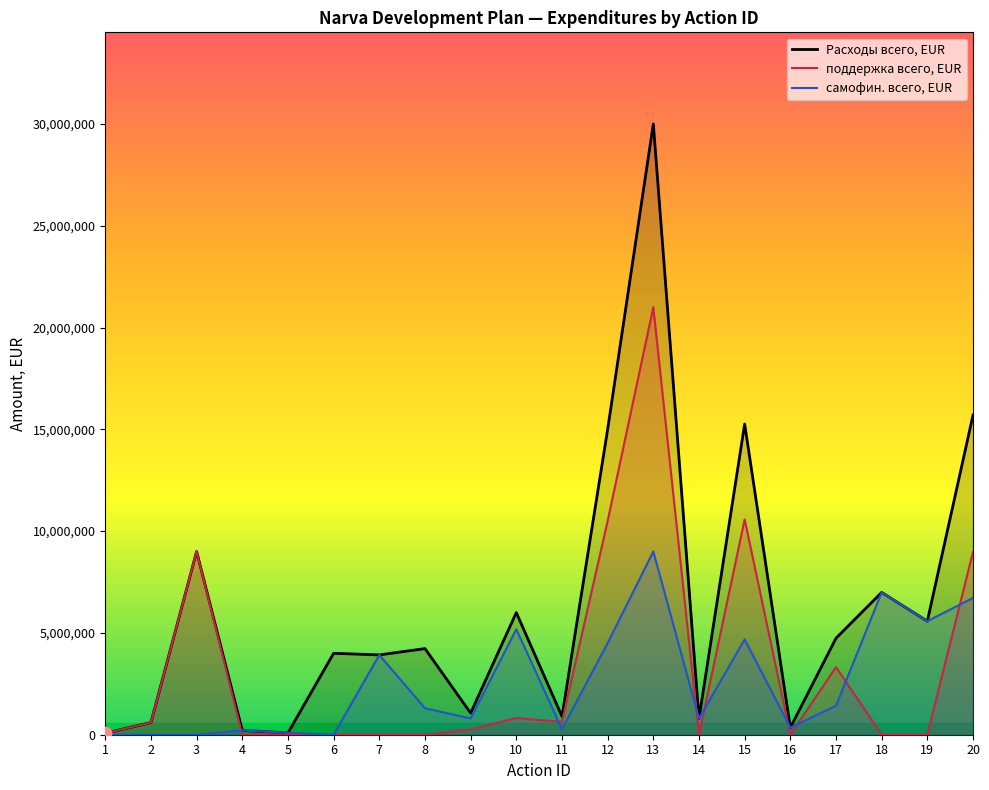

Is the value of поддержка всего, EUR at 1 greater than the value of самофин. всего, EUR at 13?

No